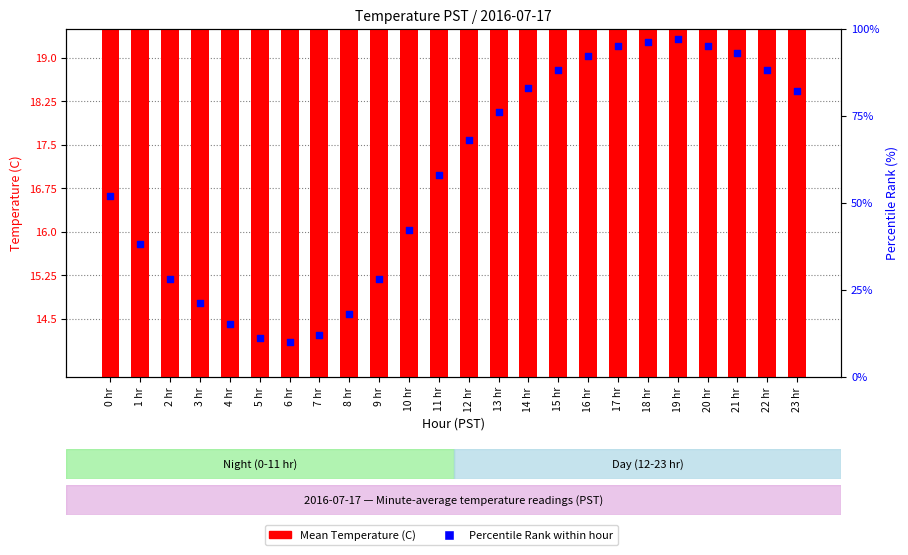

At which category is the sum across all series the highest?

19 hr